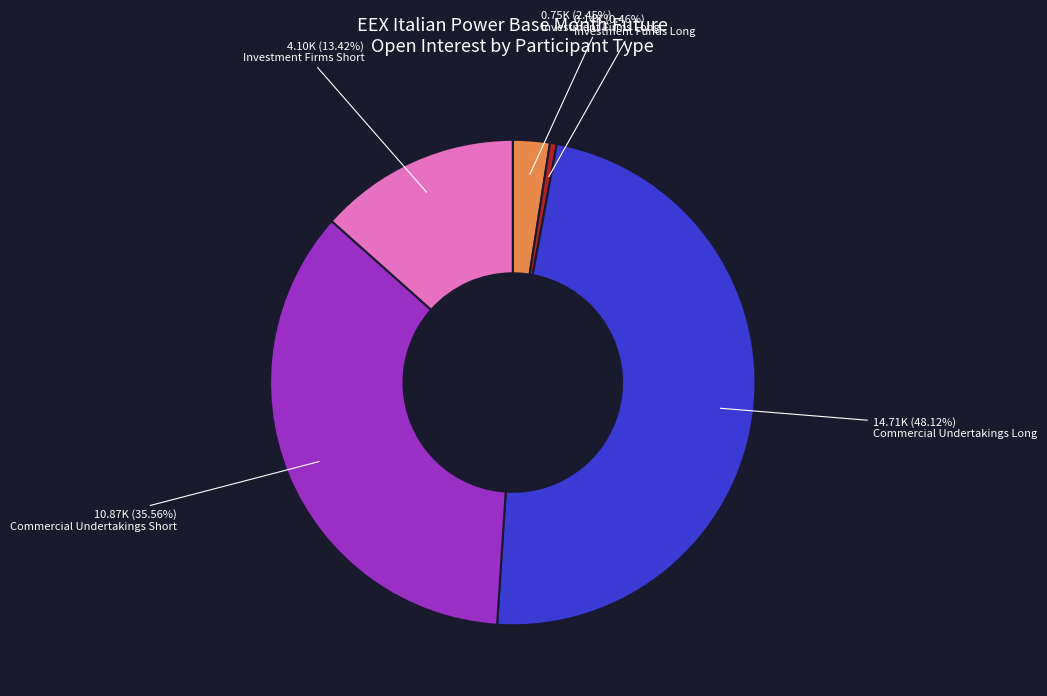

How many segments does this pie chart have?

5